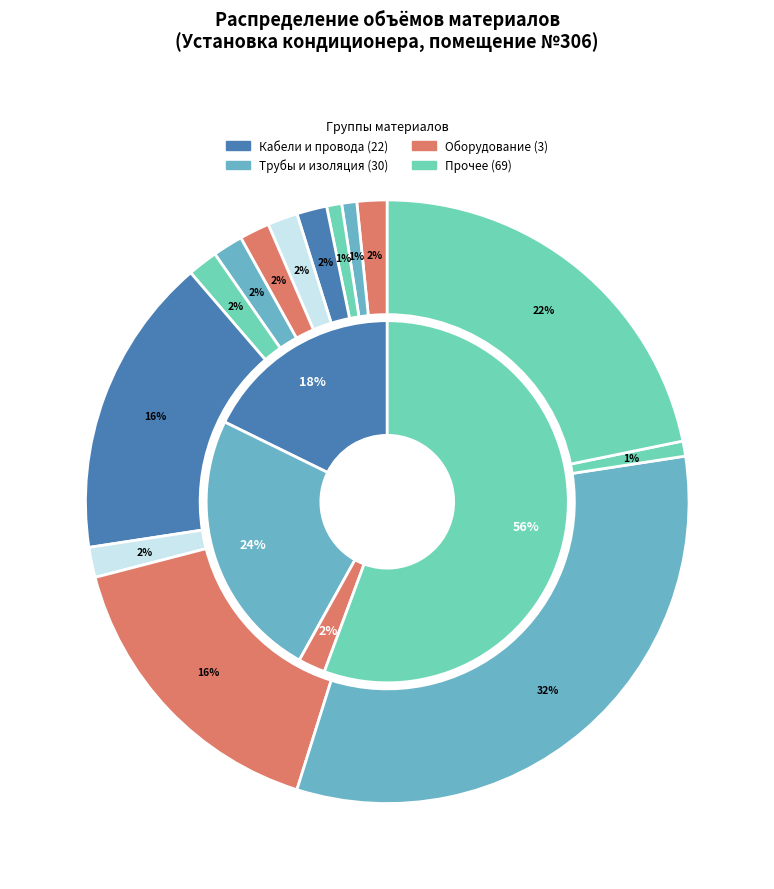

To the nearest percent, what is the combined percentage of Труба медная 3/8 and 19?

21%